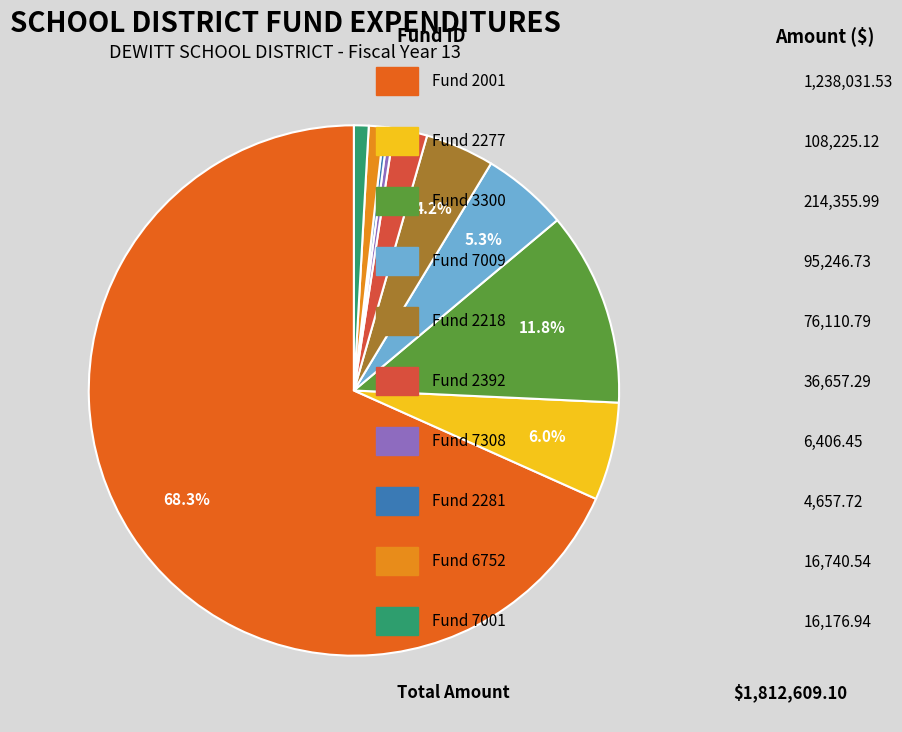

Does any single category account for the majority?

Yes